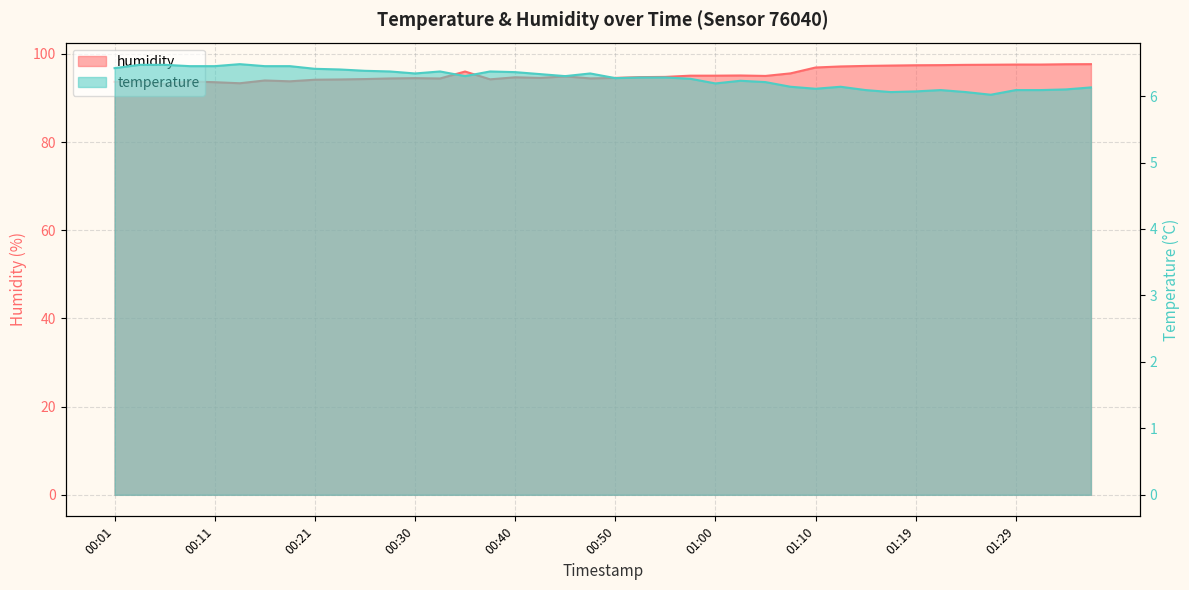

In humidity, how many points are lower than both neighbors (excluding endpoints)?

8